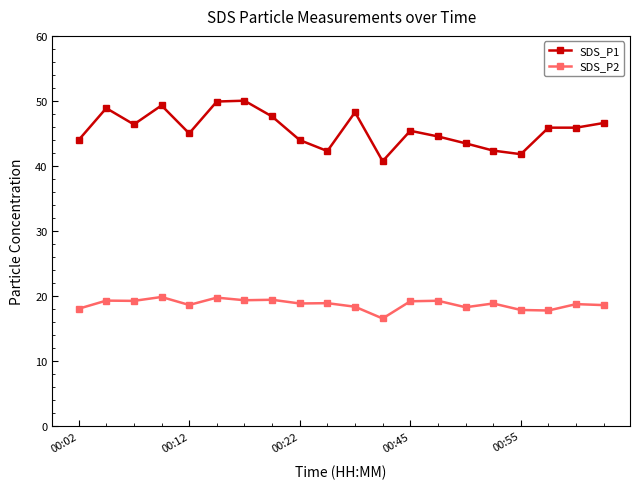

What is the highest value of the SDS_P2 series?

19.8